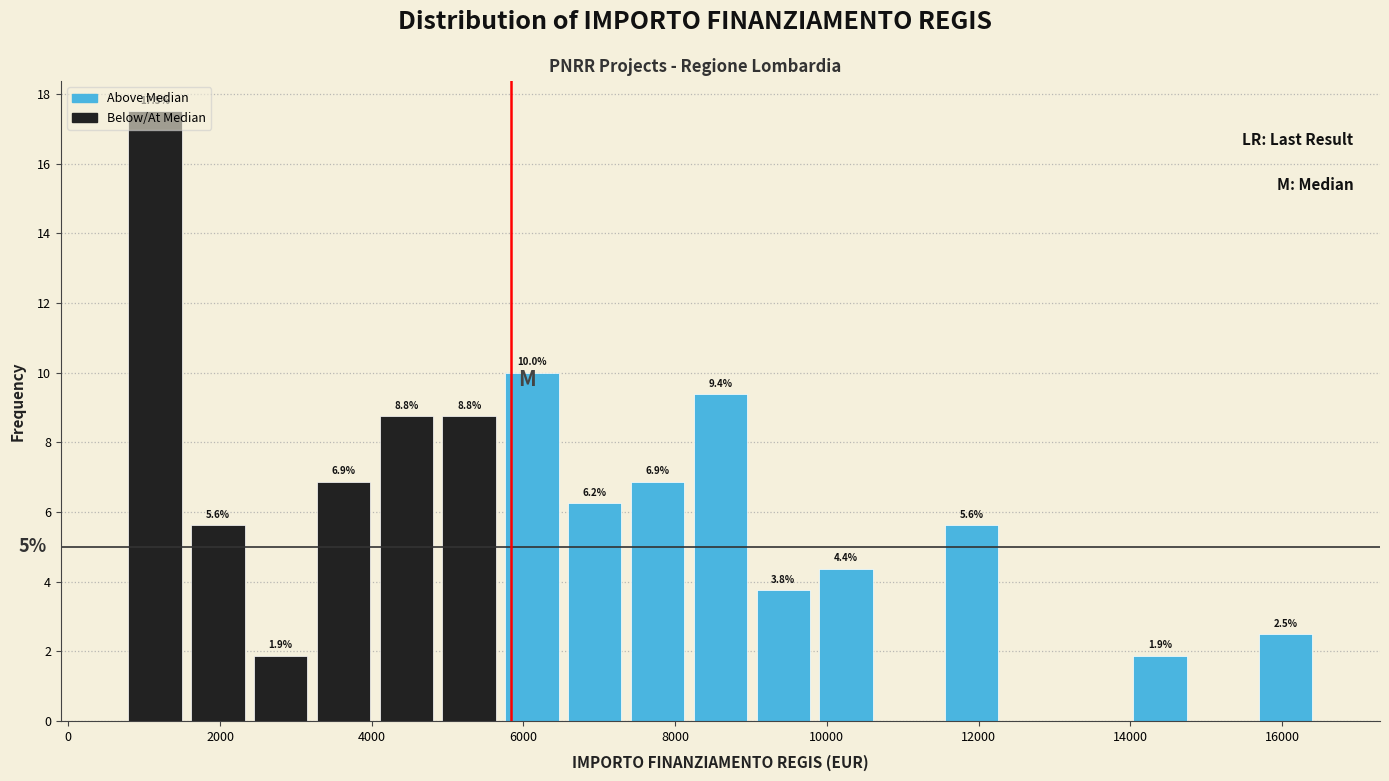

Which range on the x-axis has the tallest bar?

800 to 1600